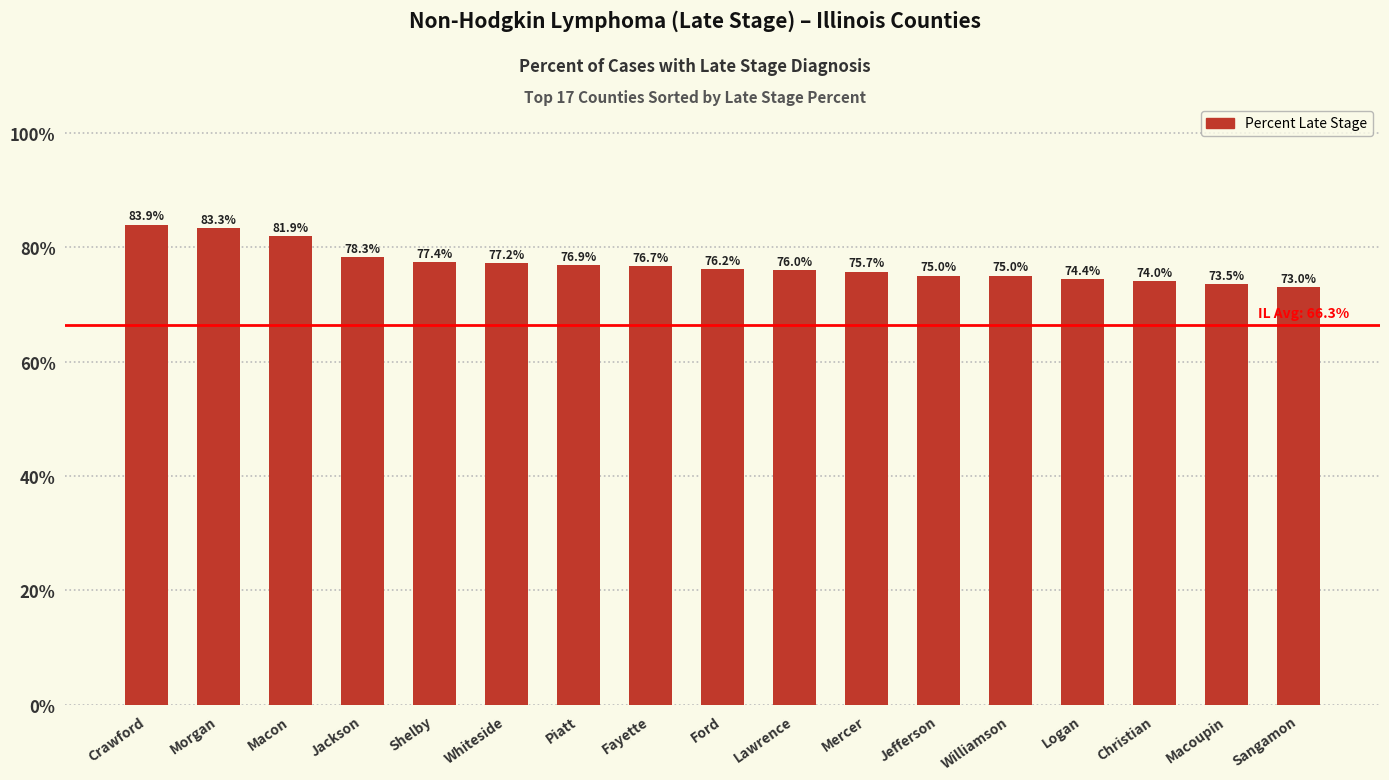

What is the sum of the values at Crawford and Lawrence?

159.9